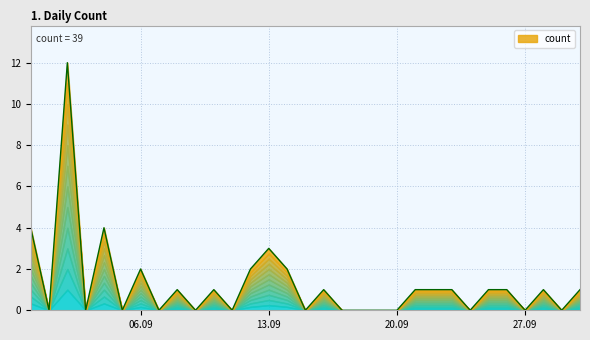

List the labels in order of value, smallest first.

2022-09-01, 2022-09-03, 2022-09-05, 2022-09-07, 2022-09-09, 2022-09-11, 2022-09-15, 2022-09-17, 2022-09-18, 2022-09-19, 2022-09-20, 2022-09-24, 2022-09-27, 2022-09-29, 2022-09-08, 2022-09-10, 2022-09-16, 2022-09-21, 2022-09-22, 2022-09-23, 2022-09-25, 2022-09-26, 2022-09-28, 2022-09-30, 2022-09-06, 2022-09-12, 2022-09-14, 2022-09-13, 2022-08-31, 2022-09-04, 2022-09-02